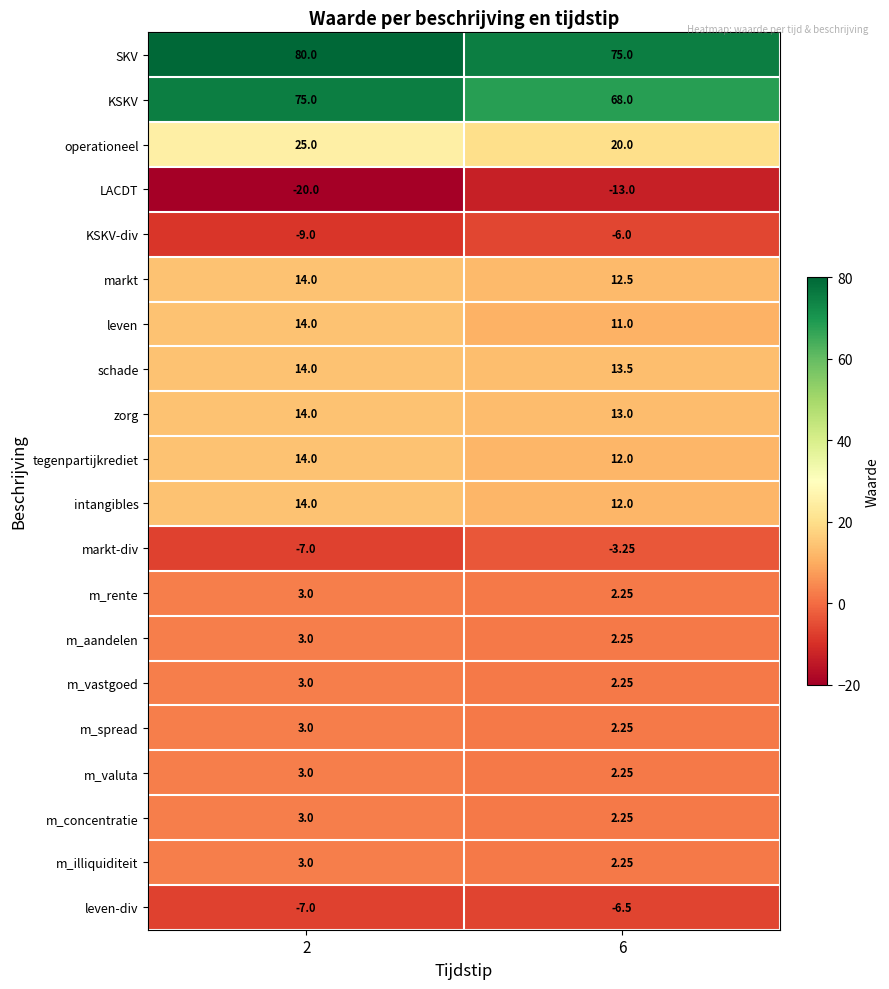

Is the value of intangibles at 2 greater than the value of markt-div at 6?

Yes